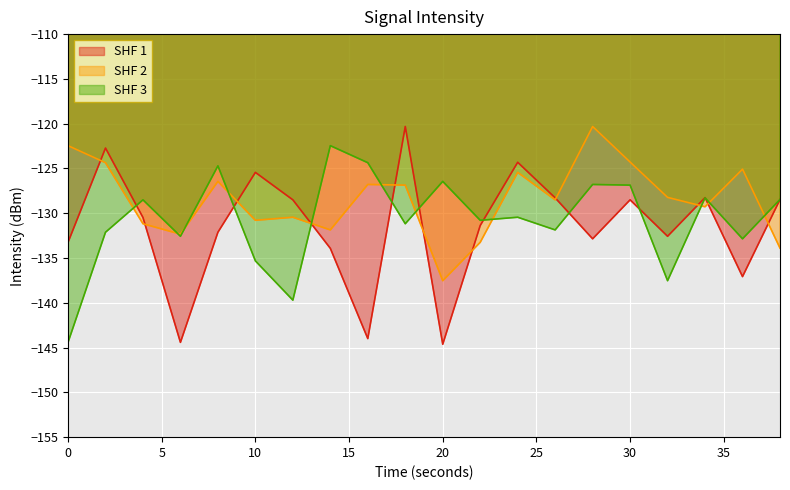

Where do SHF 3 and SHF 2 first cross each other?

2 and 4